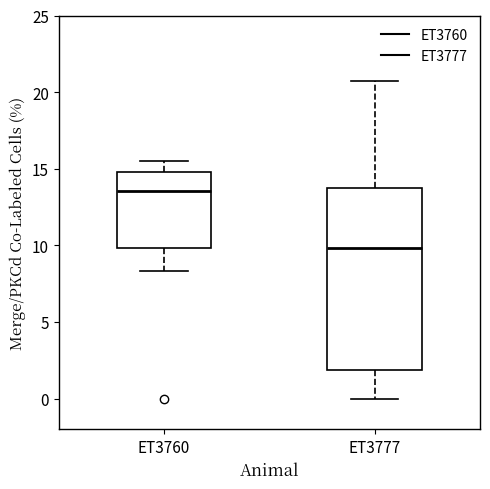

Where does the lower whisker of the box for ET3777 end on the y-axis? The values are not printed on the chart, so give them approximately, as read against the axis.

0.0